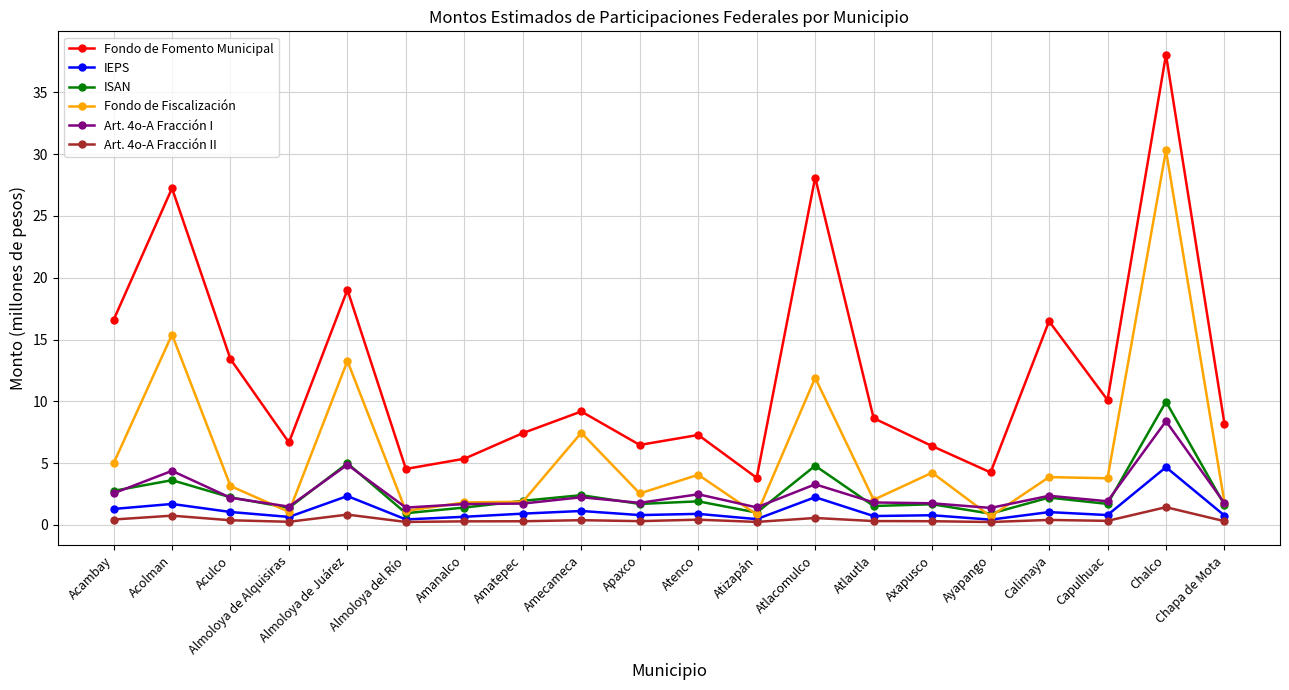

List the series in order of their peak value, lowest first.

Art. 4o-A Fracción II, IEPS, Art. 4o-A Fracción I, ISAN, Fondo de Fiscalización, Fondo de Fomento Municipal